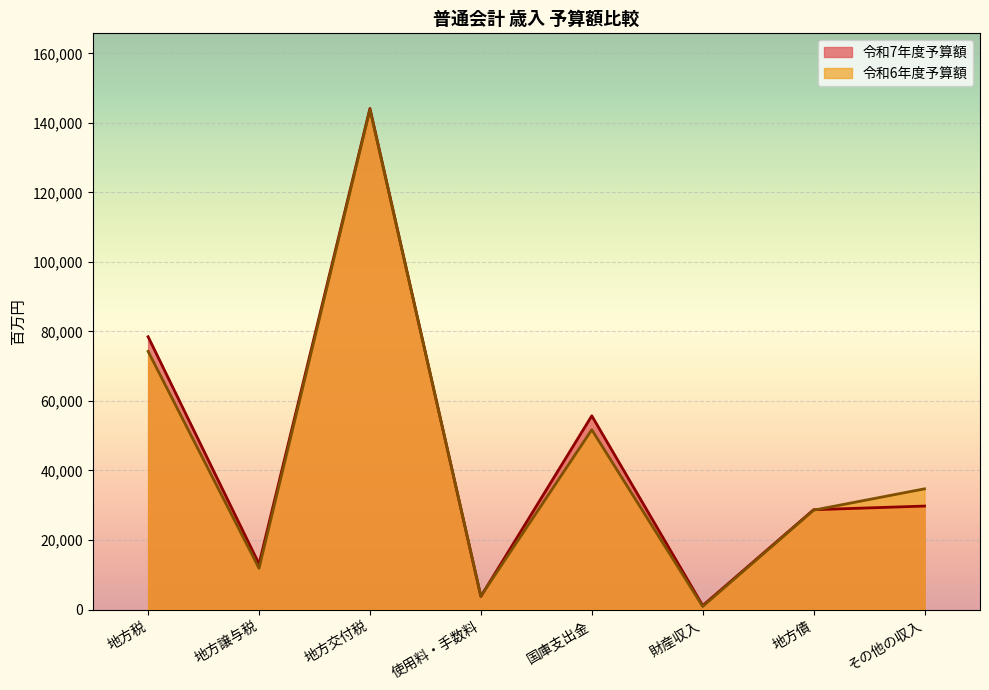

How many categories are shown in the chart?

8